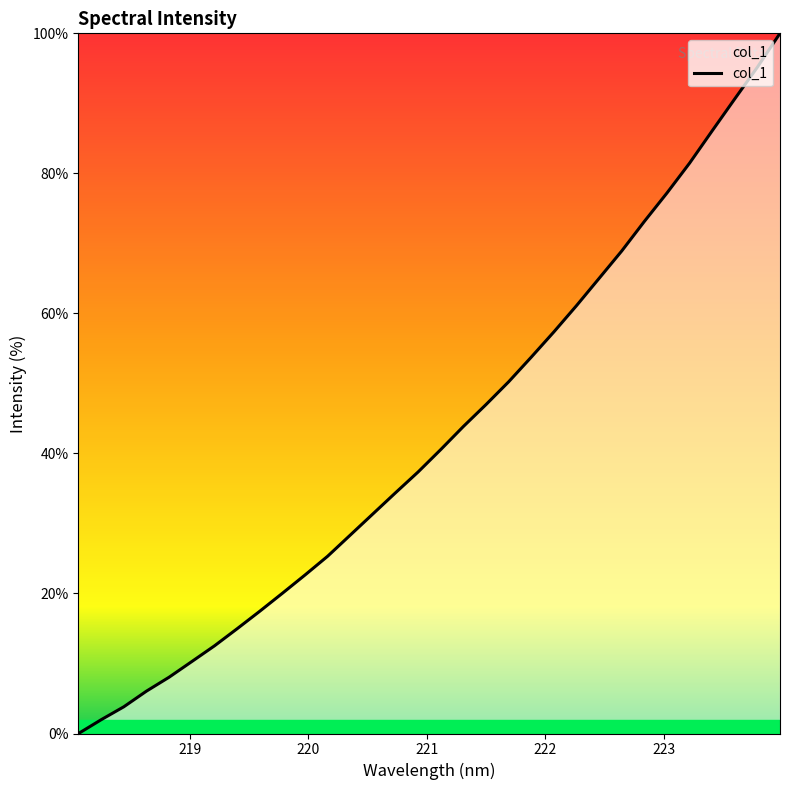

What is the greatest value displayed?

100.0